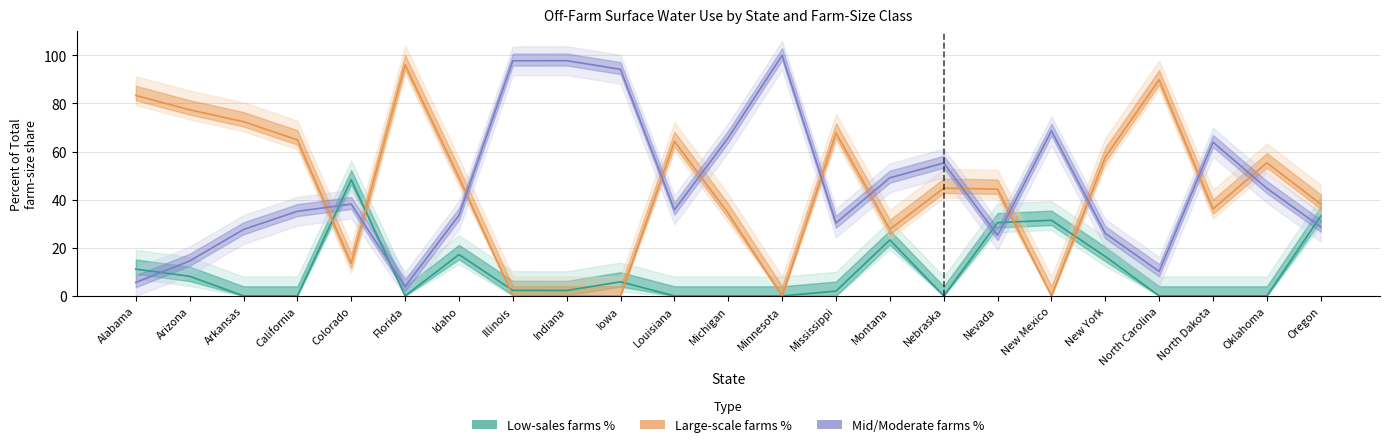

At how many categories does at least one series exceed 8?

23